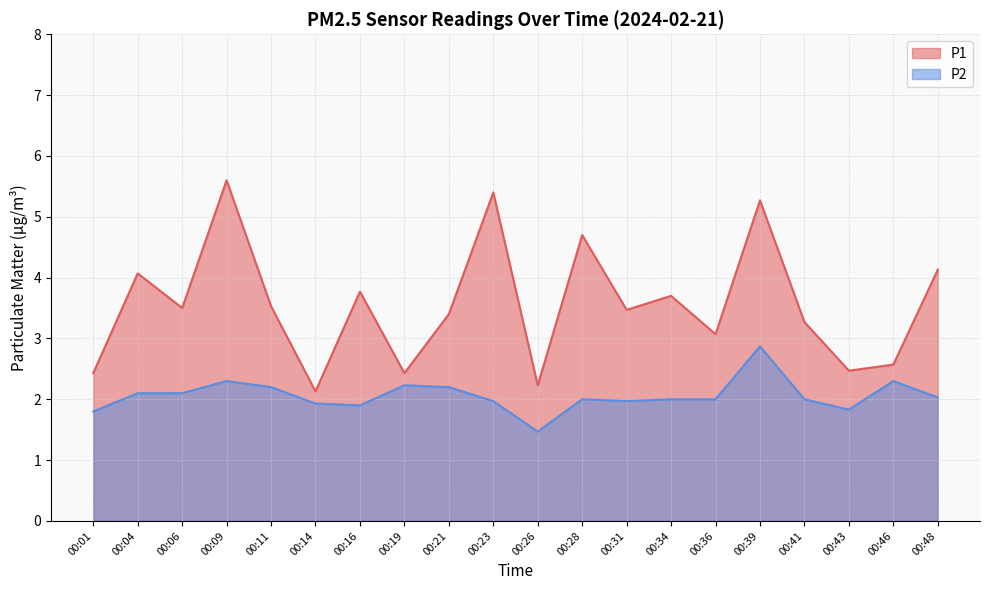

At how many categories does at least one series exceed 4?

6